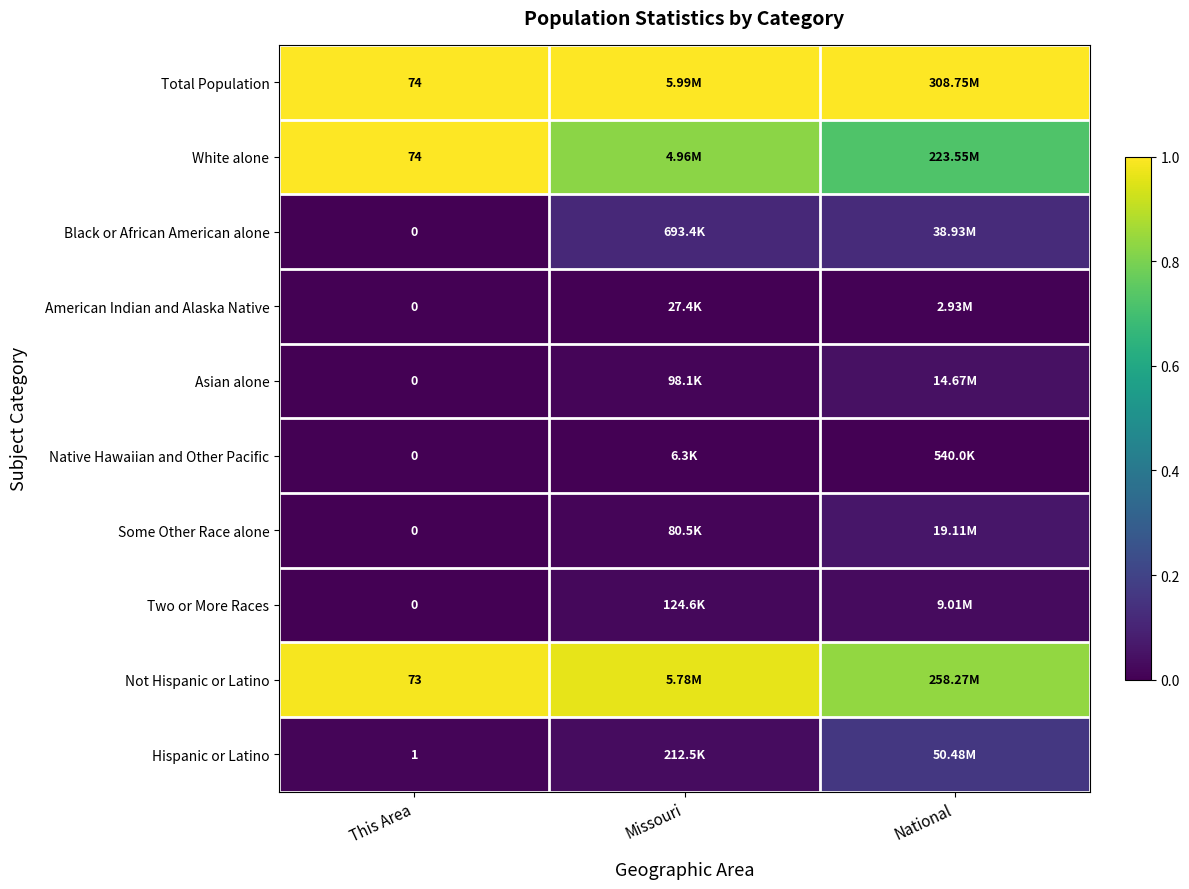

List the labels in order of Asian alone value, smallest first.

This Area, Missouri, National